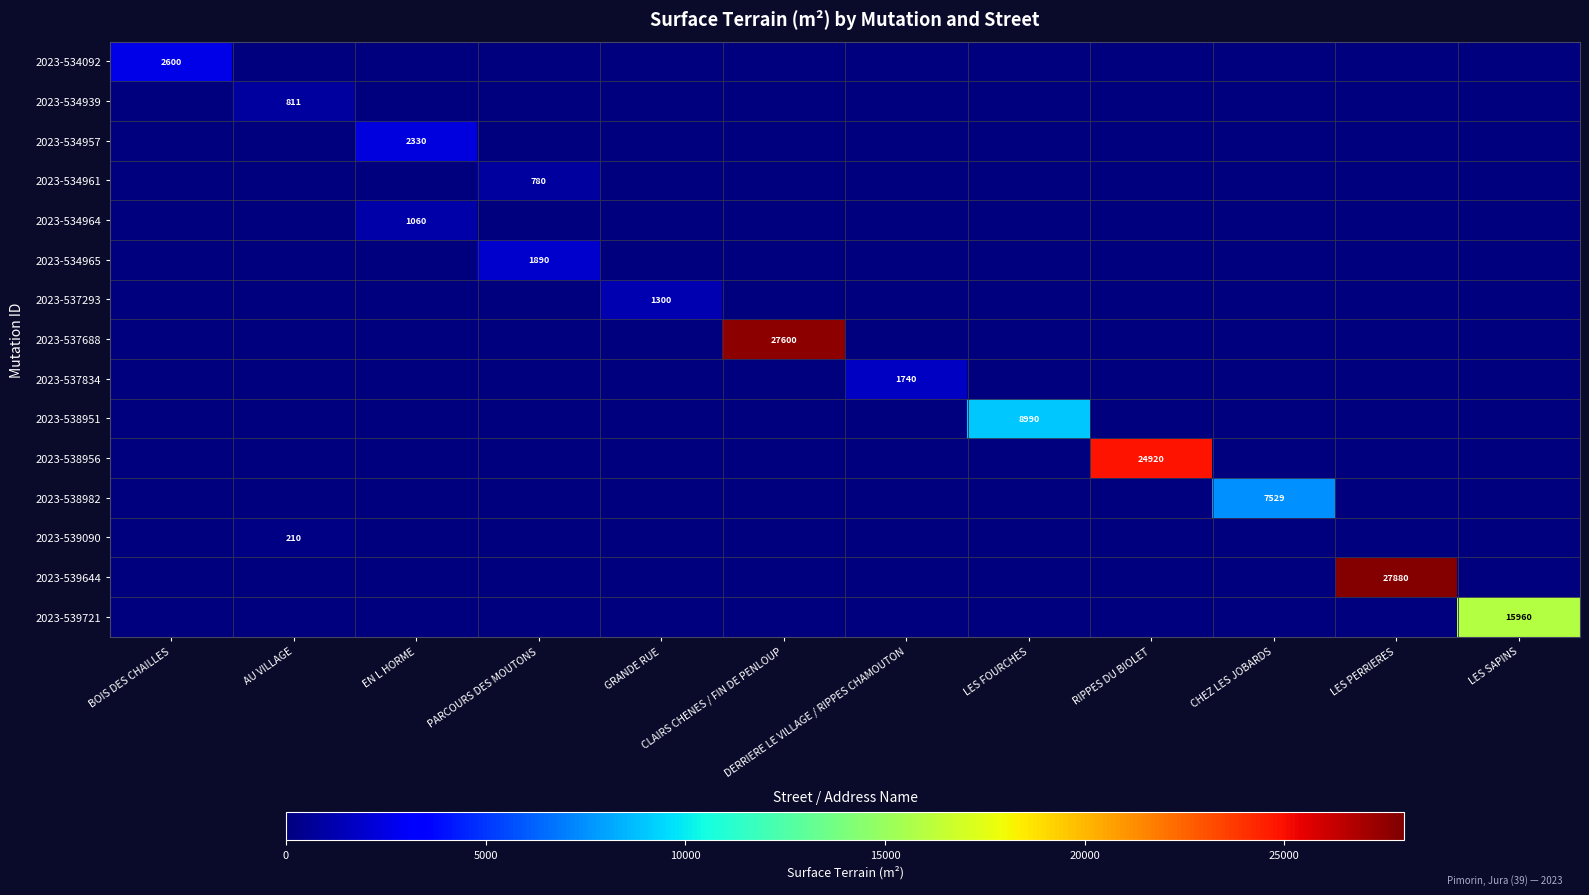

True or false: 2023-539090 has a value of 94 at AU VILLAGE.

False